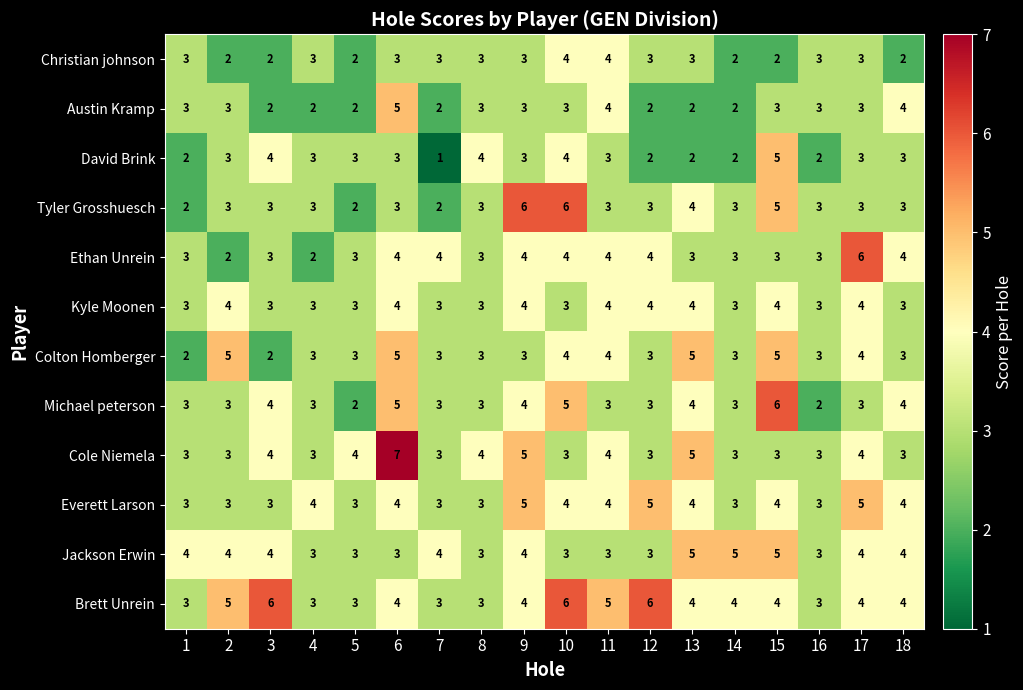

At which category is the sum across all series the highest?

6